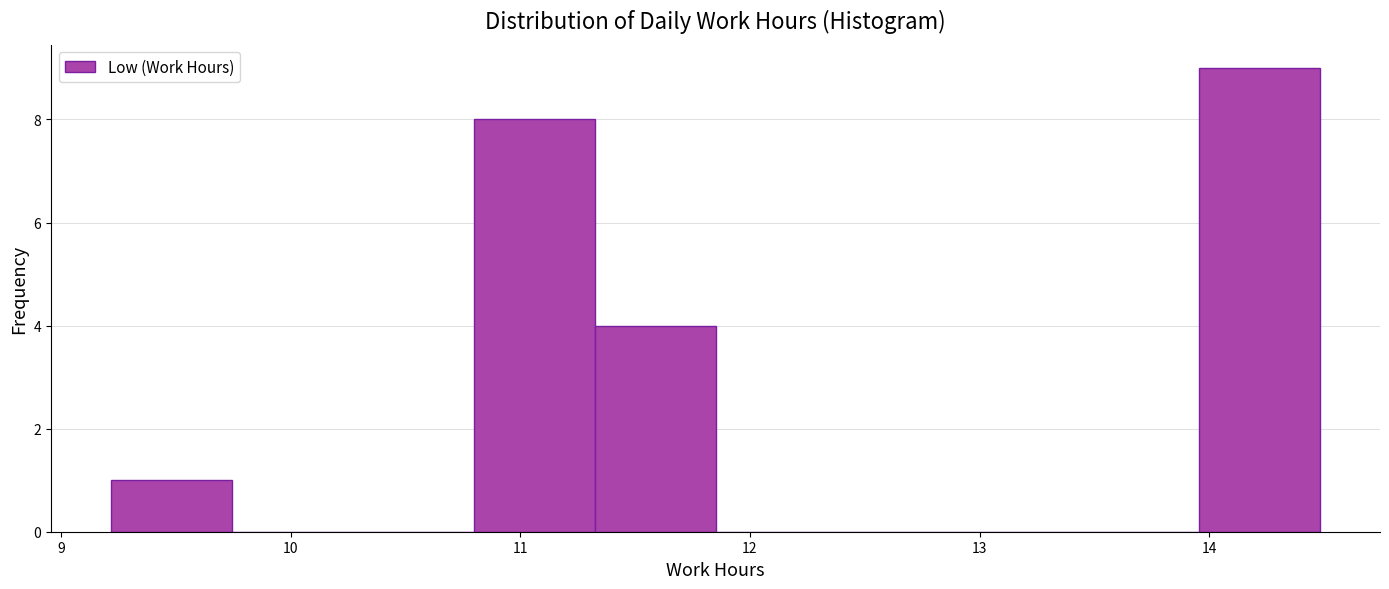

What is the height of the bar covering 11.3 to 11.9 on the x-axis? Neither the bar edges nor the heights are printed on the chart, so give them approximately, as read against the axes.

4